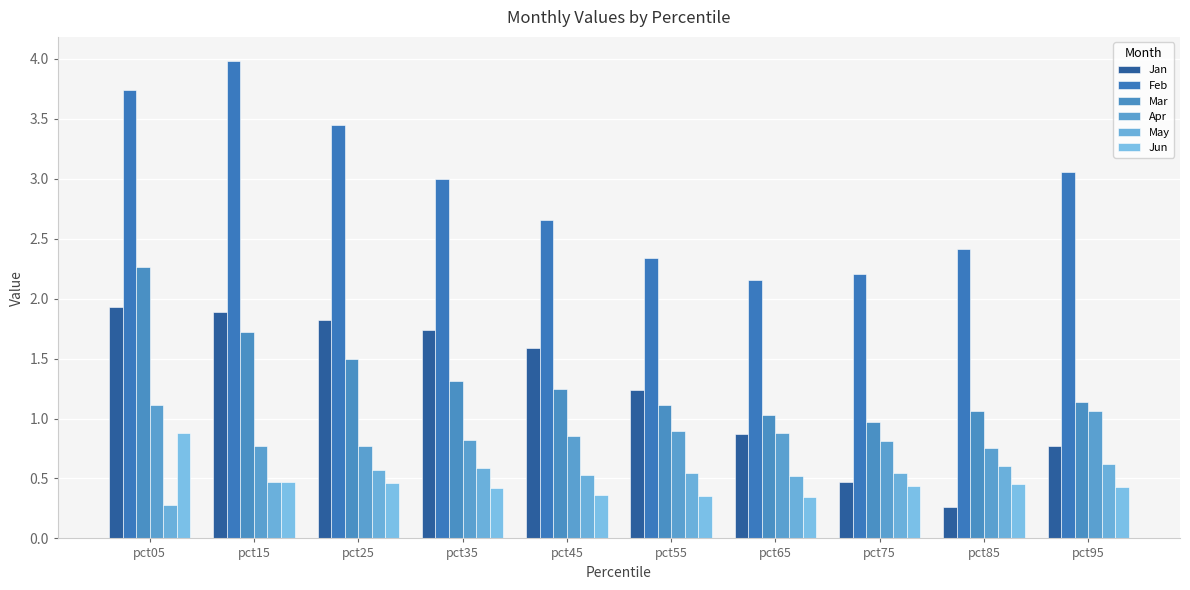

List the labels in order of Apr value, largest first.

pct05, pct95, pct55, pct65, pct45, pct35, pct75, pct25, pct15, pct85